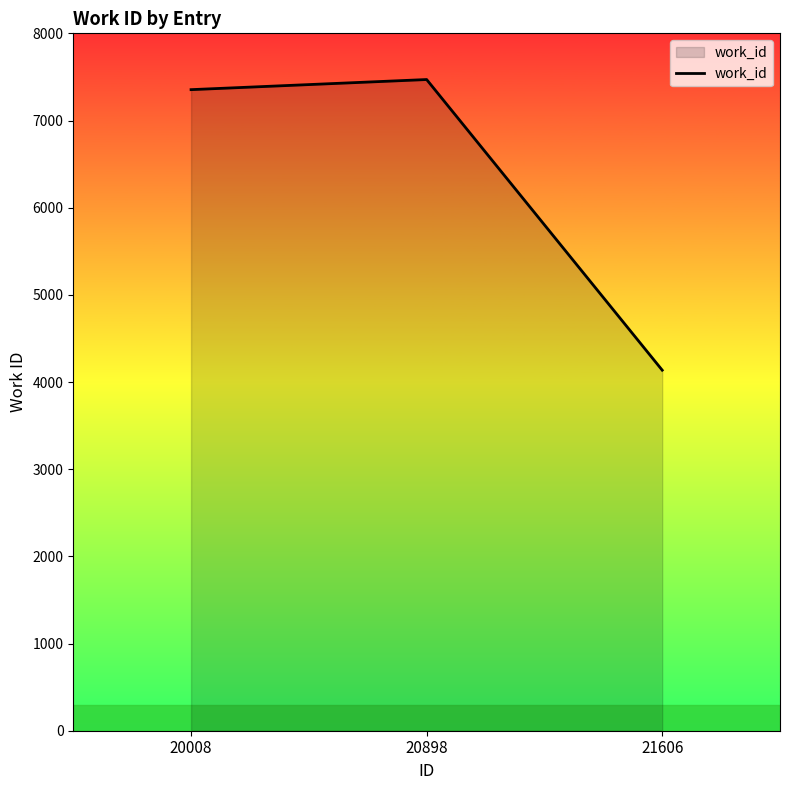

Reading right to left, what are all the values shown in this chart?

4136	7470	7354